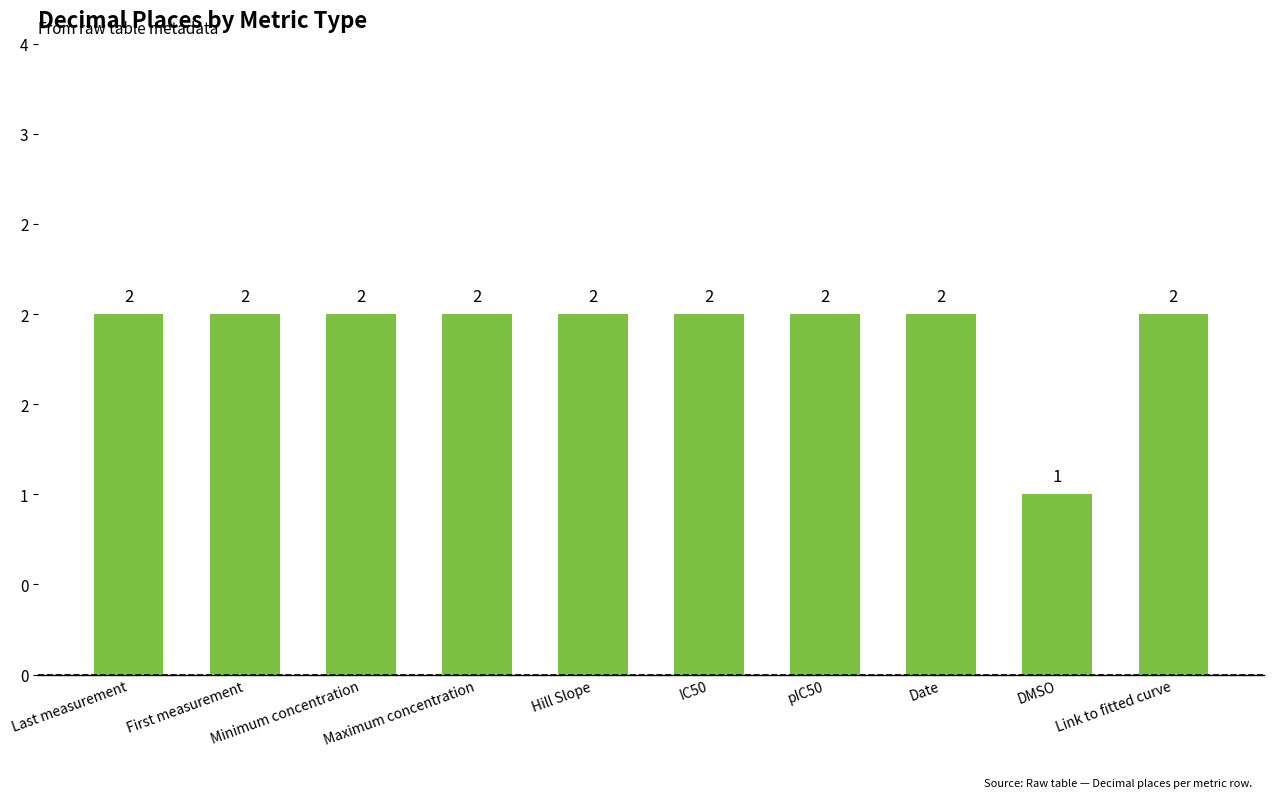

Does the chart contain any negative values?

No